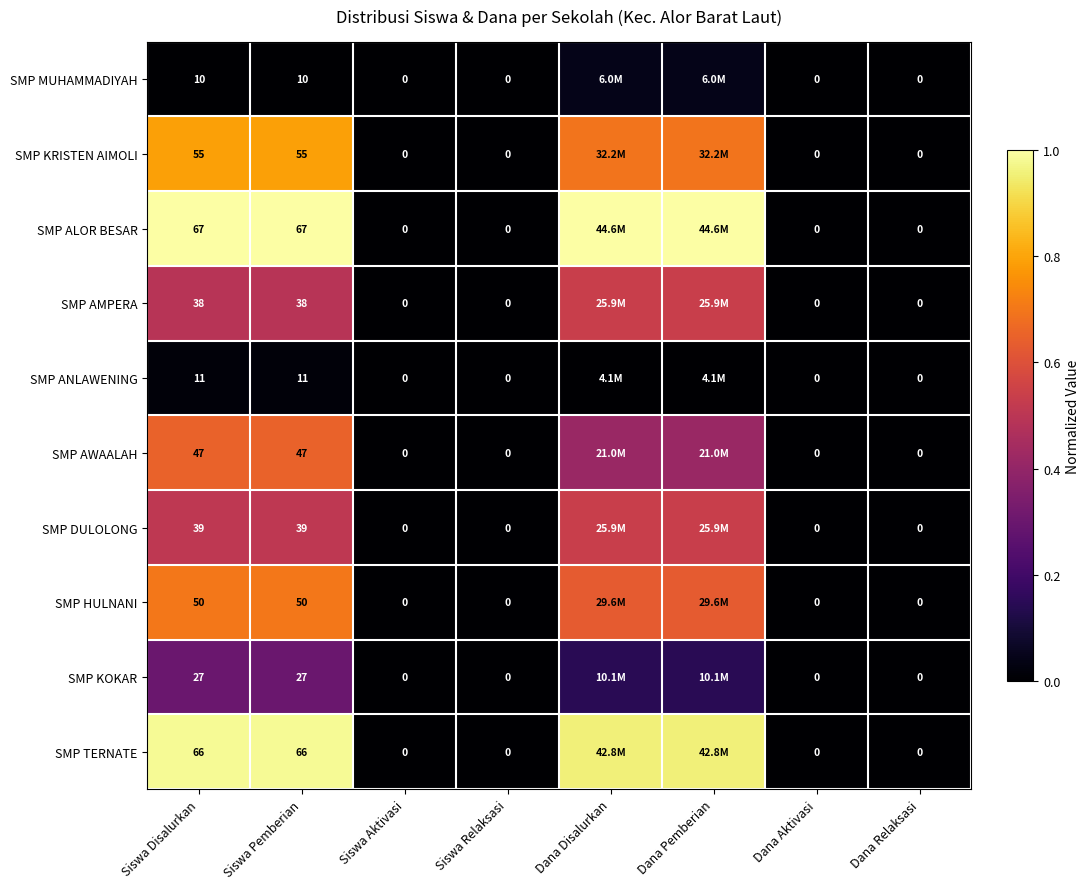

True or false: SMP ALOR BESAR has a value of 0.5 at Siswa Pemberian.

False